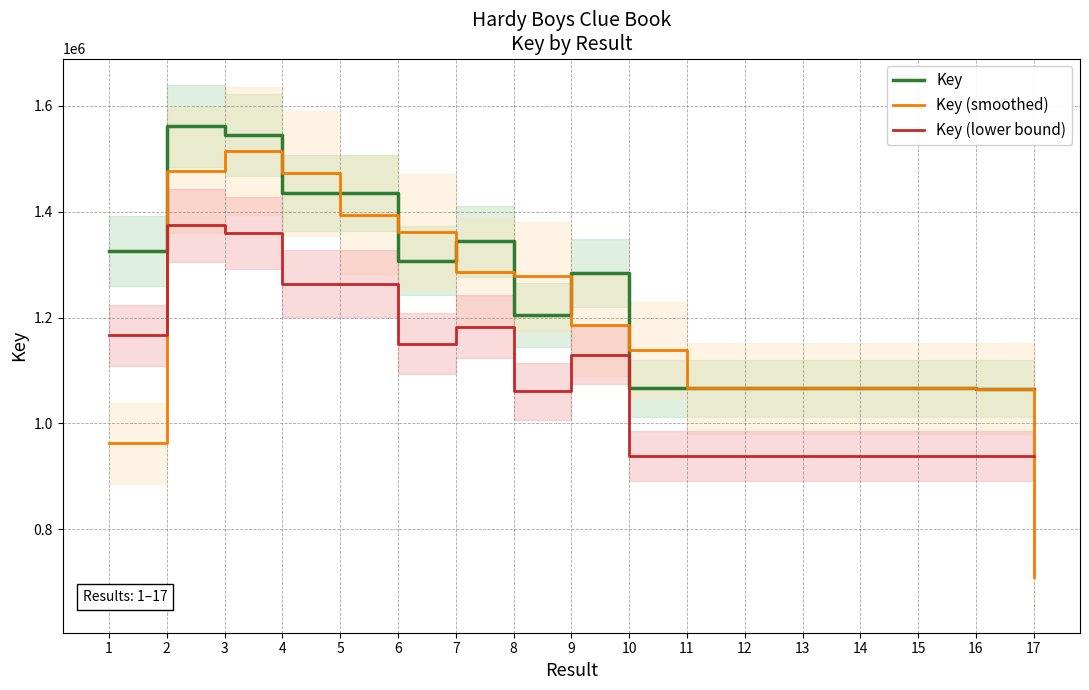

Which series changed the most between 2 and 9?

Key (smoothed)